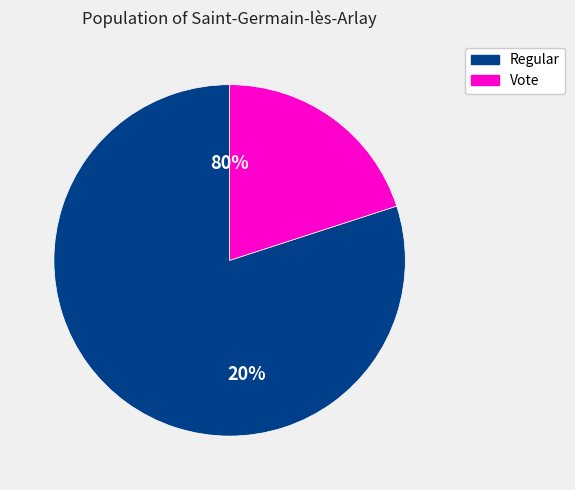

True or false: Regular accounts for 71% of the total.

False